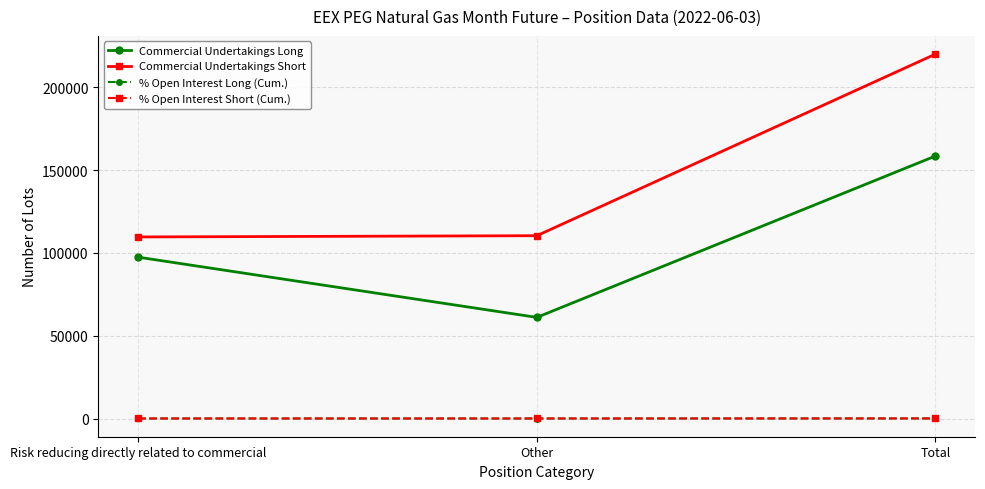

What is the lowest value of the Commercial Undertakings Short series?

109624.0